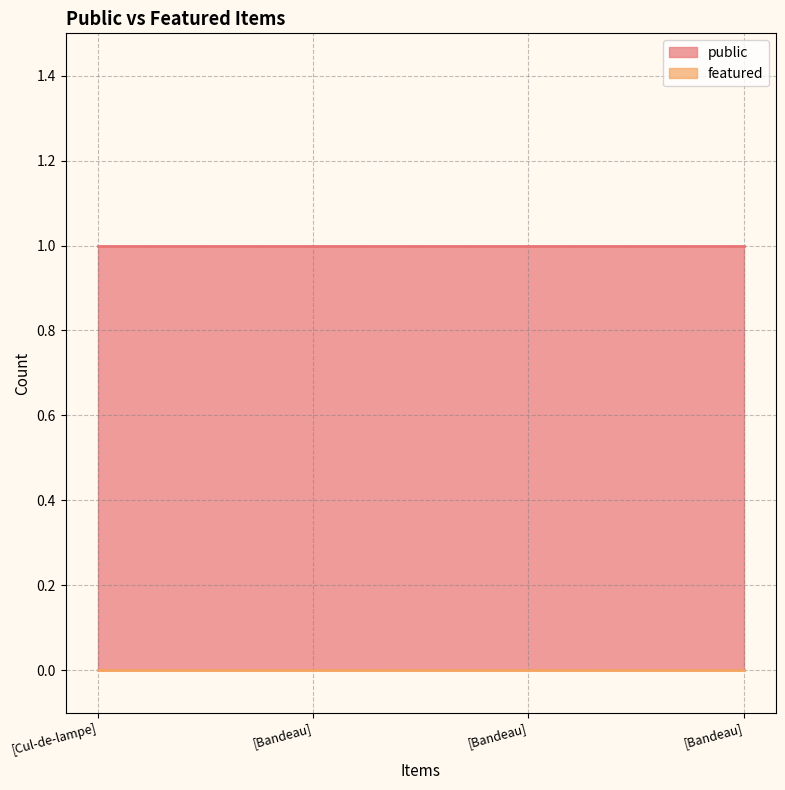

Count the number of data series in this chart.

2